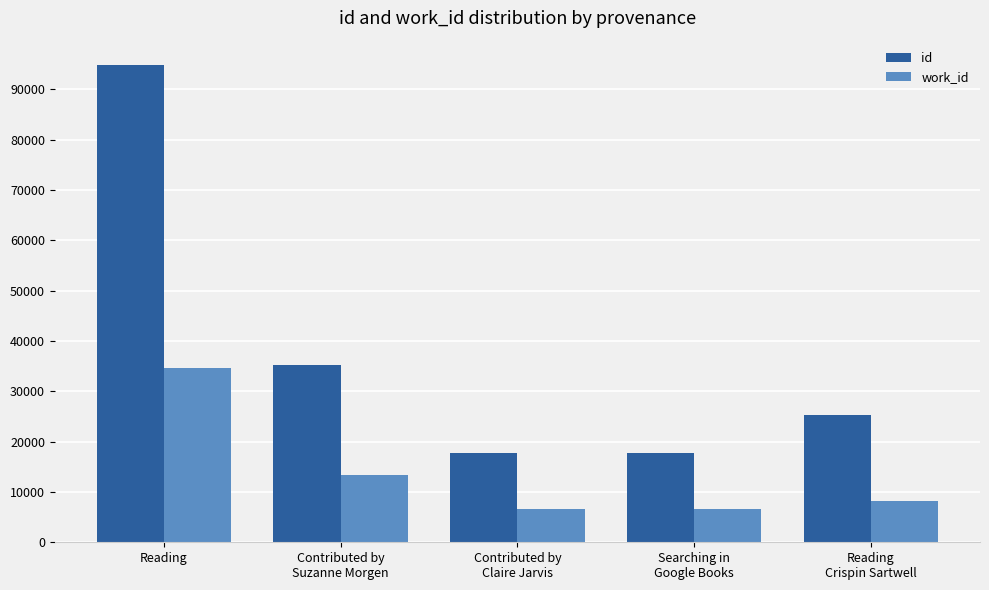

List the series in order of their overall mean, highest first.

id, work_id